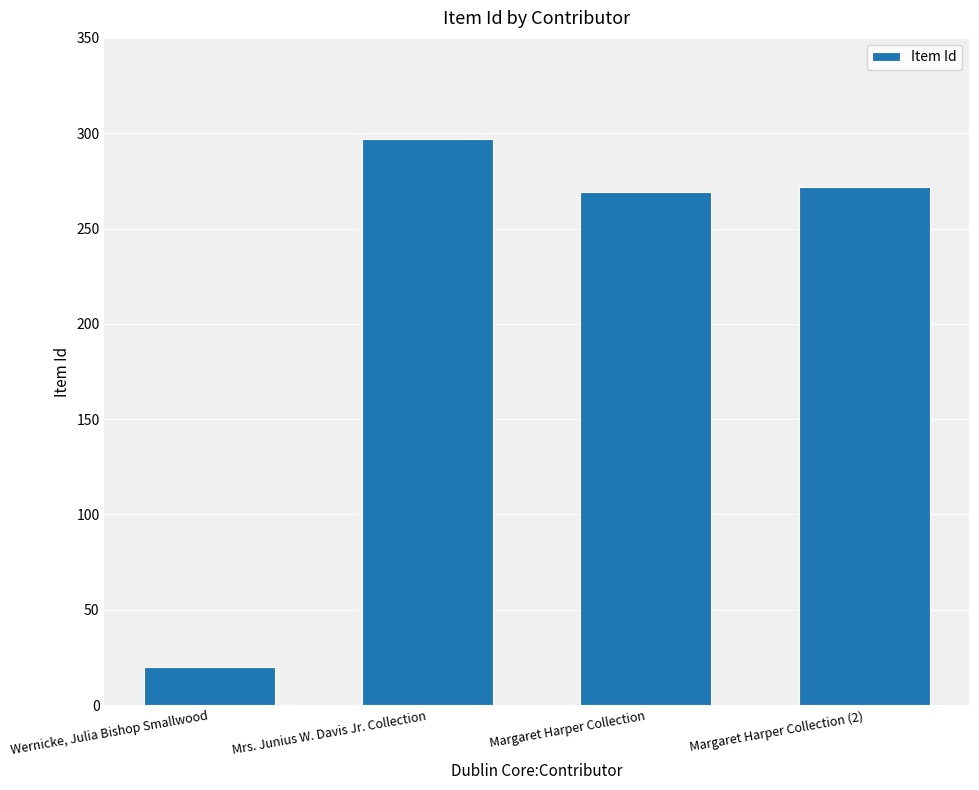

Is it true that the value at Mrs. Junius W. Davis Jr. Collection is 297?

True